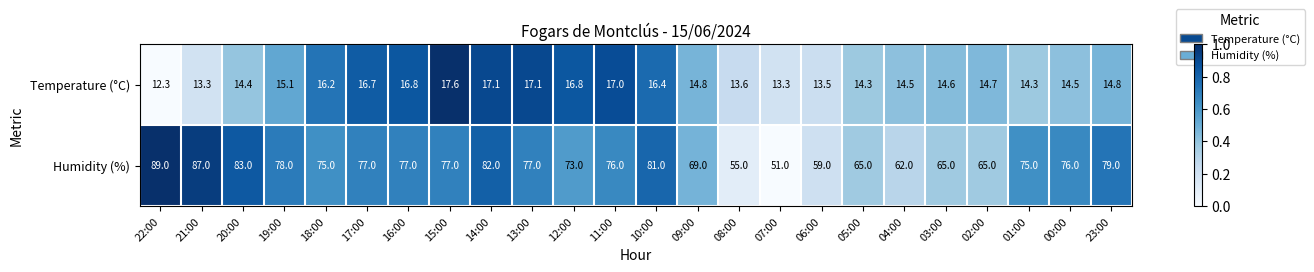

How many distinct data groups are displayed?

2